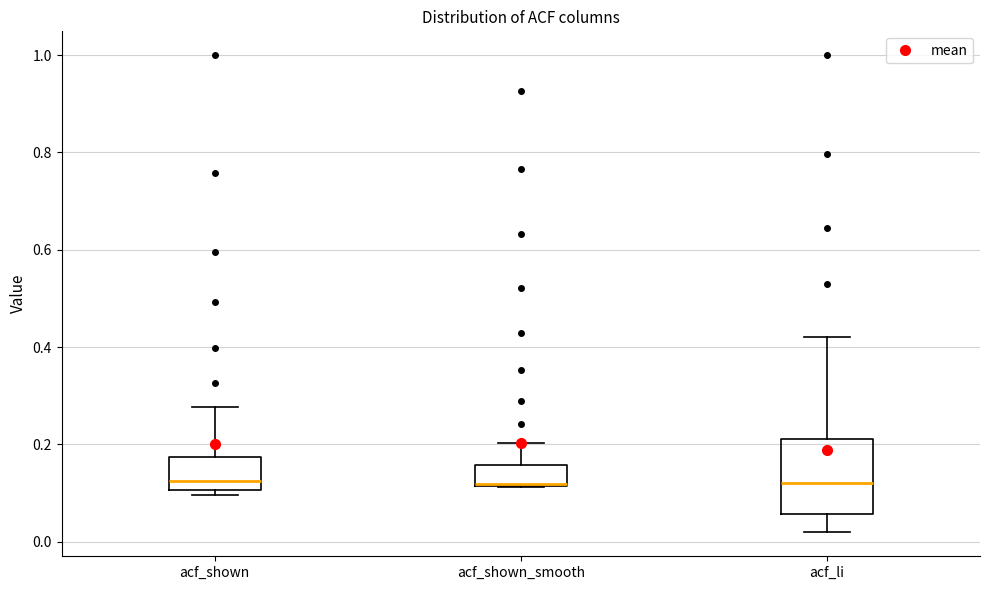

Which box is the tallest, from its lower edge to its upper edge?

acf_li